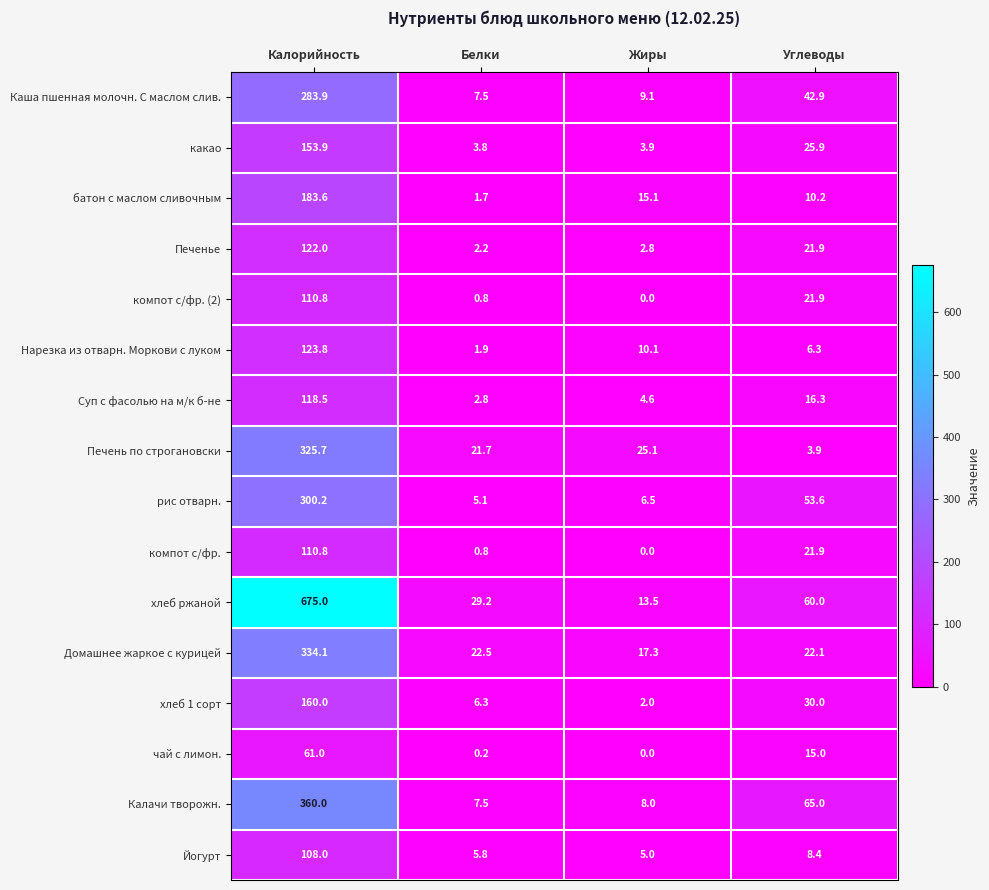

Rank the categories by Домашнее жаркое с курицей value from highest to lowest.

Калорийность, Белки, Углеводы, Жиры